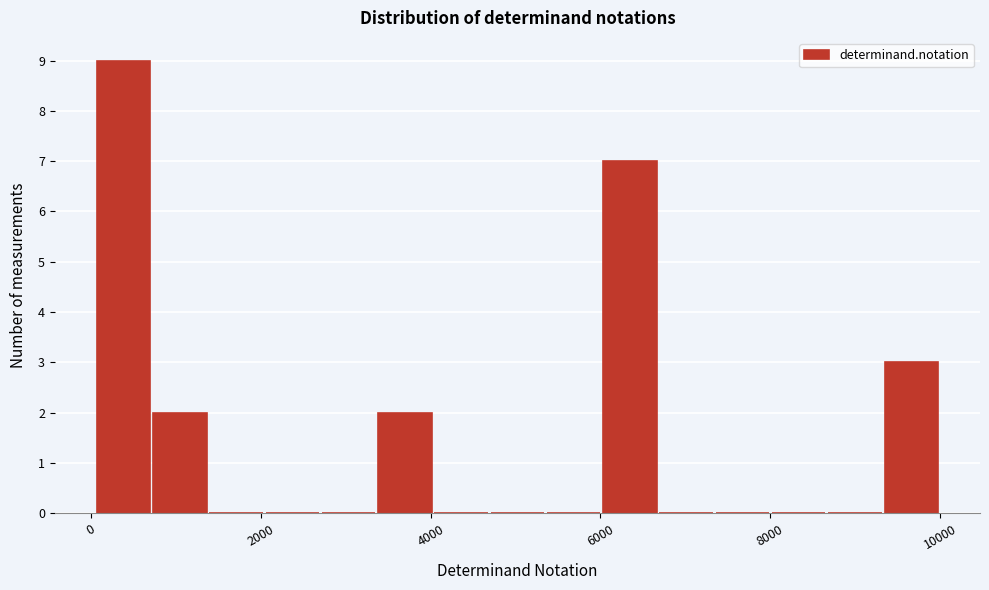

Read against the x-axis, roughly where is the centre of the tallest bar?

400